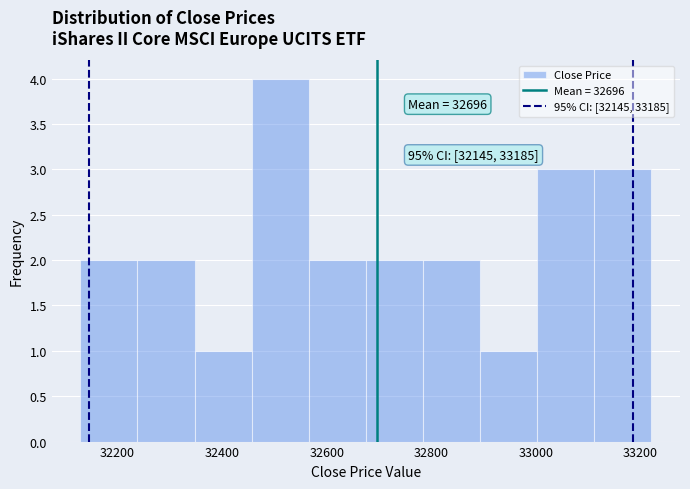

Which range on the x-axis has the tallest bar?

32460 to 32560